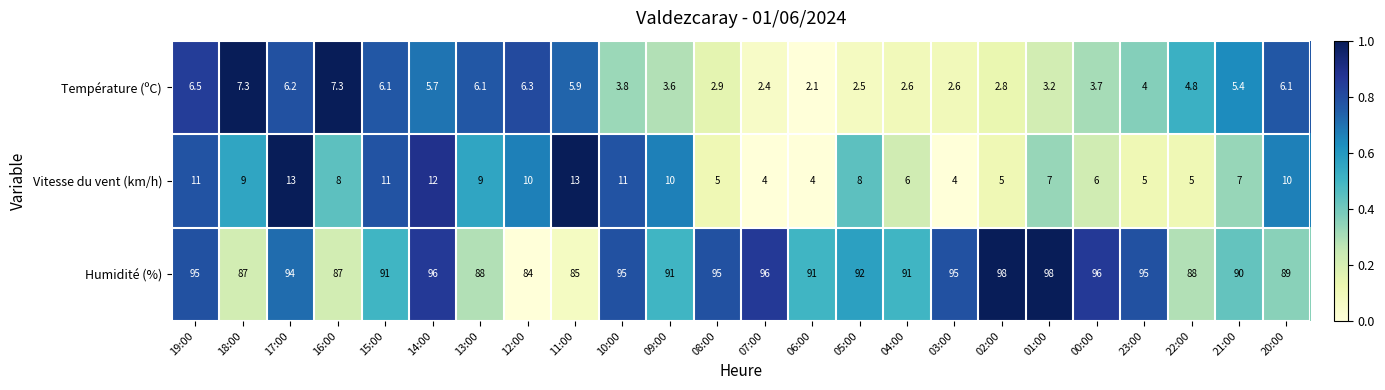

Between 14:00 and 03:00, which series saw the biggest shift?

Vitesse du vent (km/h)